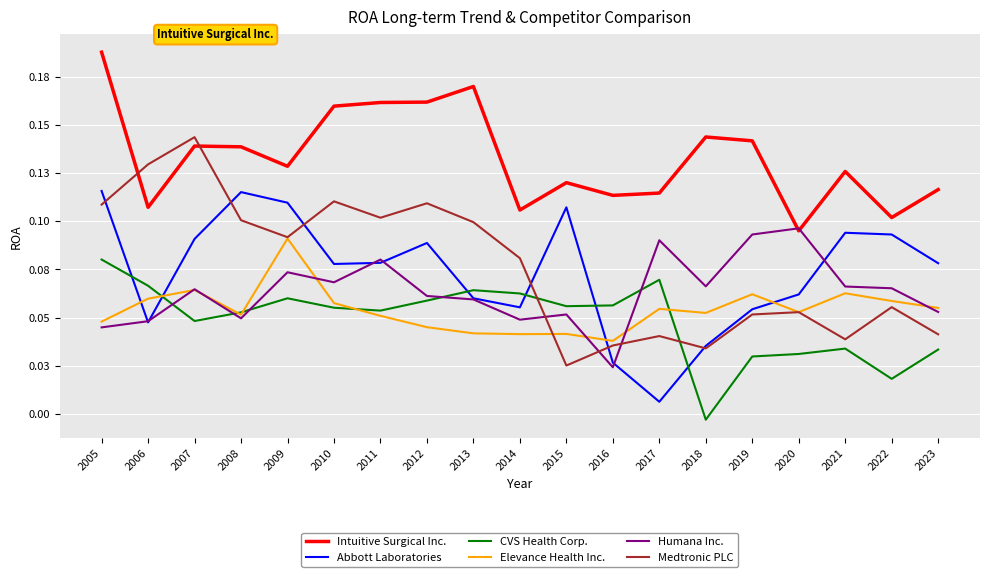

What is the total value across all series at 2013?

0.5